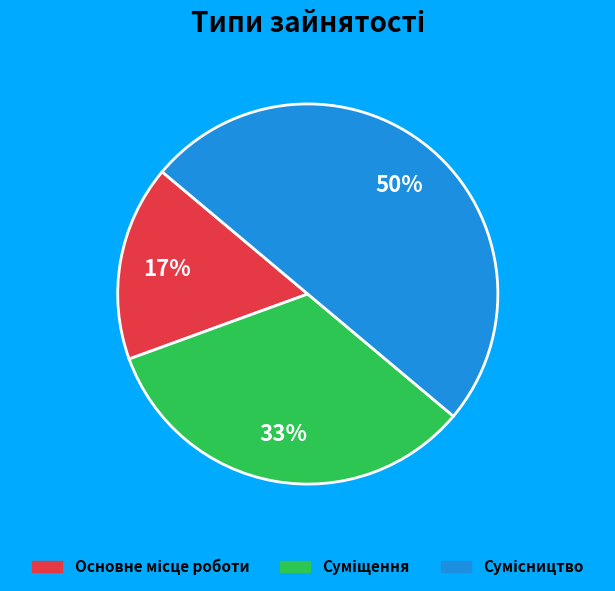

To the nearest percent, what is the average slice percentage?

33%